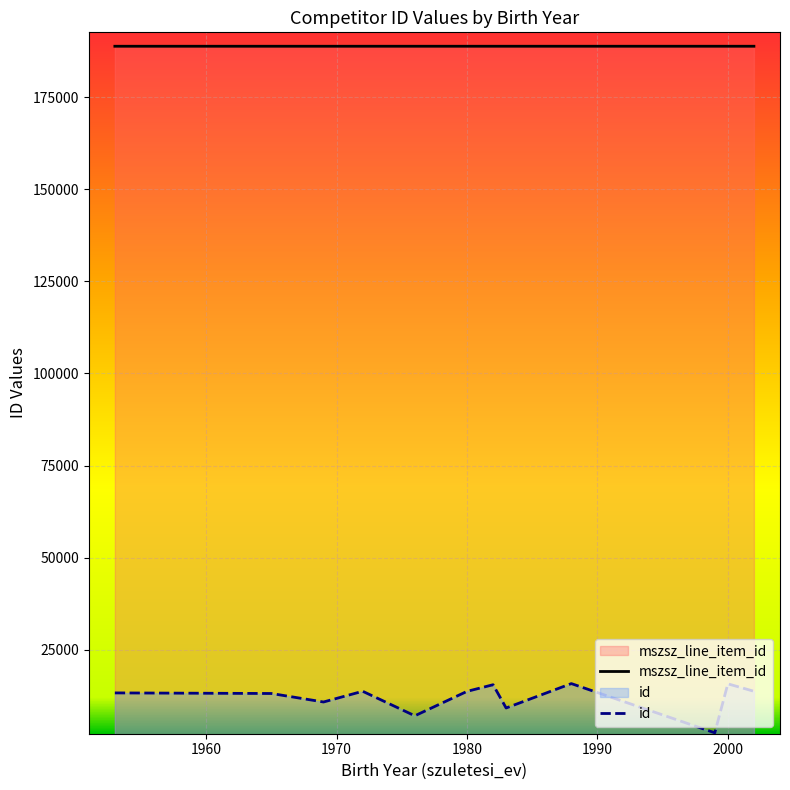

True or false: id and mszsz_line_item_id intersect in this chart.

False